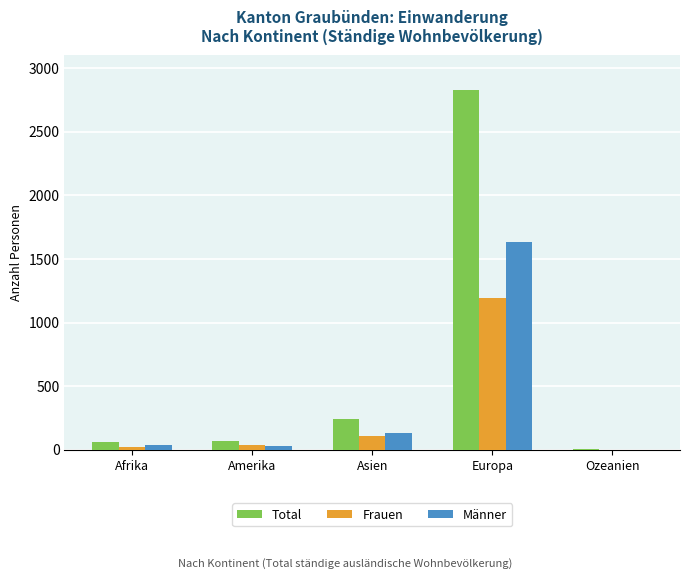

Which series changed the most between Asien and Ozeanien?

Total